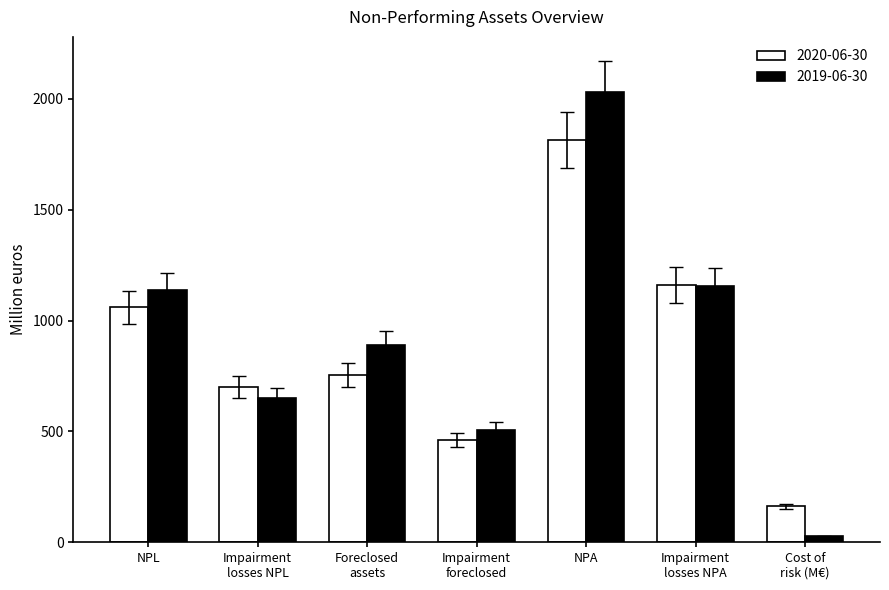

At which label does 2019-06-30 reach its minimum?

Cost of
risk (M€)